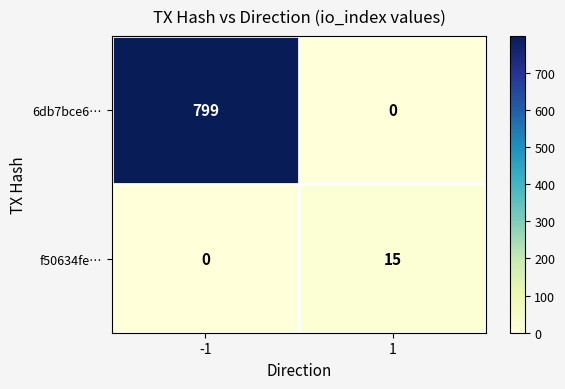

Which series has the largest range (max minus min)?

6db7bce6…